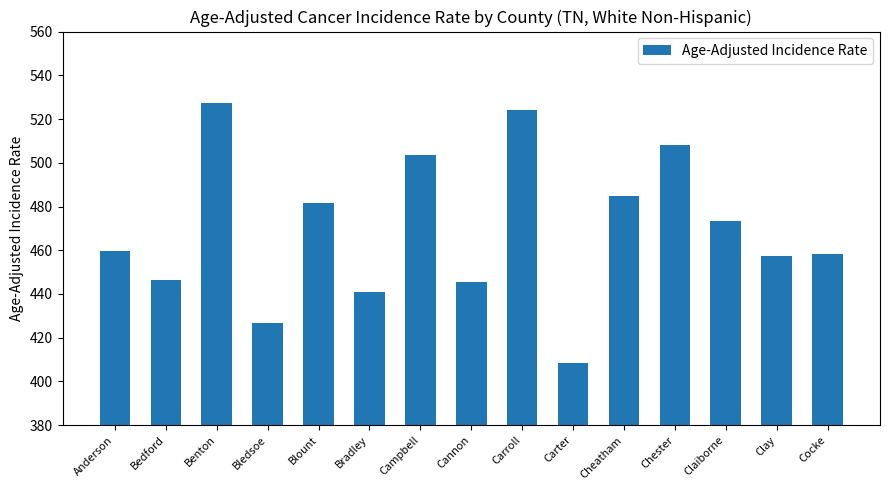

Does the chart contain any negative values?

No